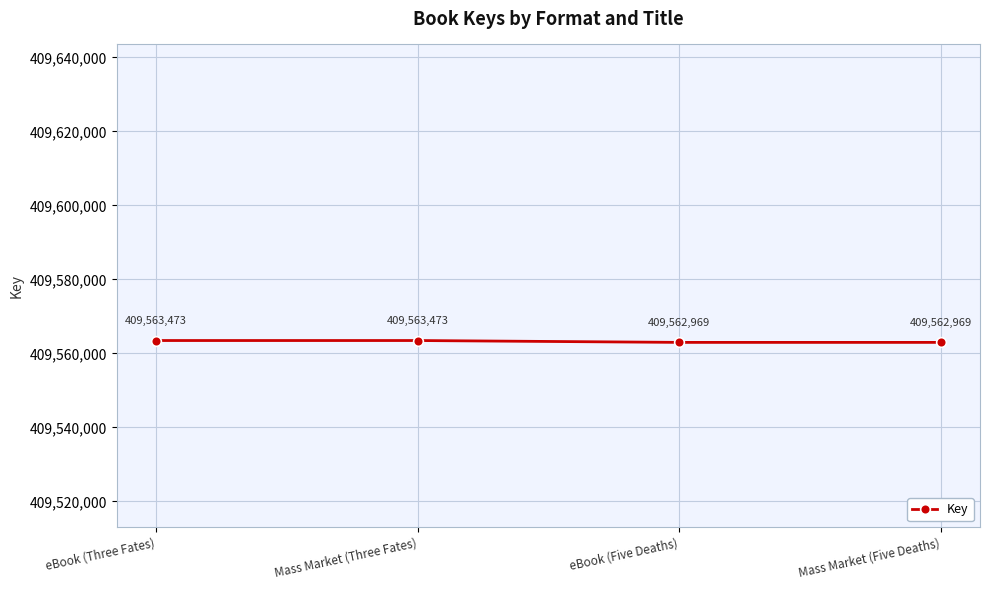

How many values are between 409562969 and 409563473?

4